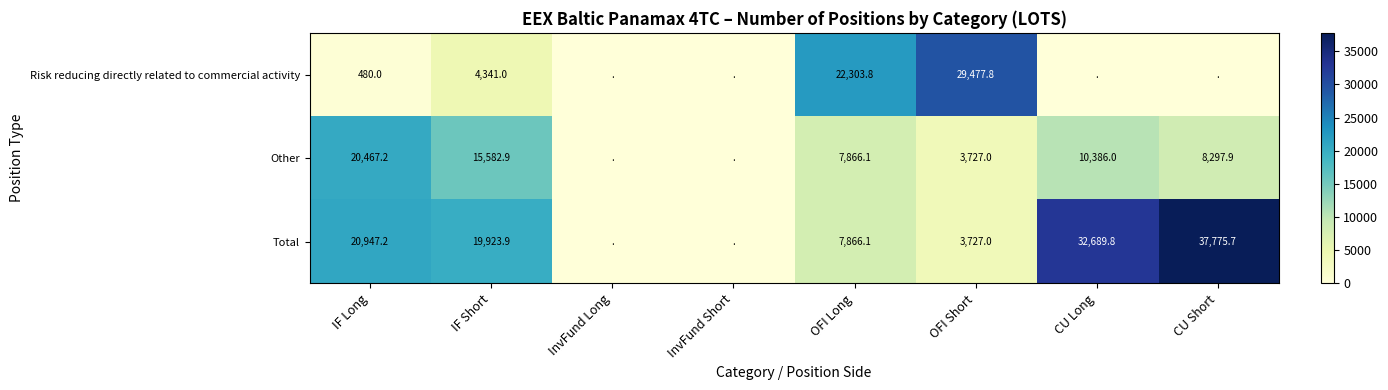

The value of Other at IF Long is 7812.5. True or false?

False